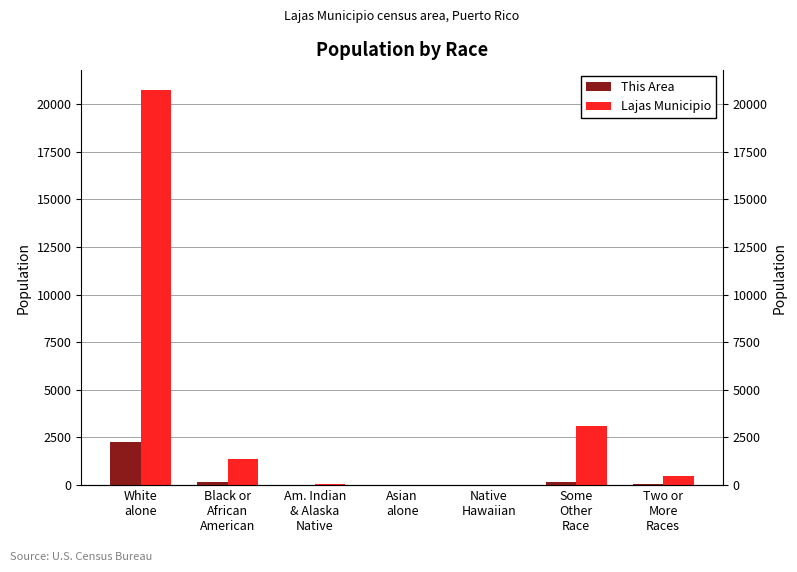

What is the label of the 4th bar from the left?

Asian
alone